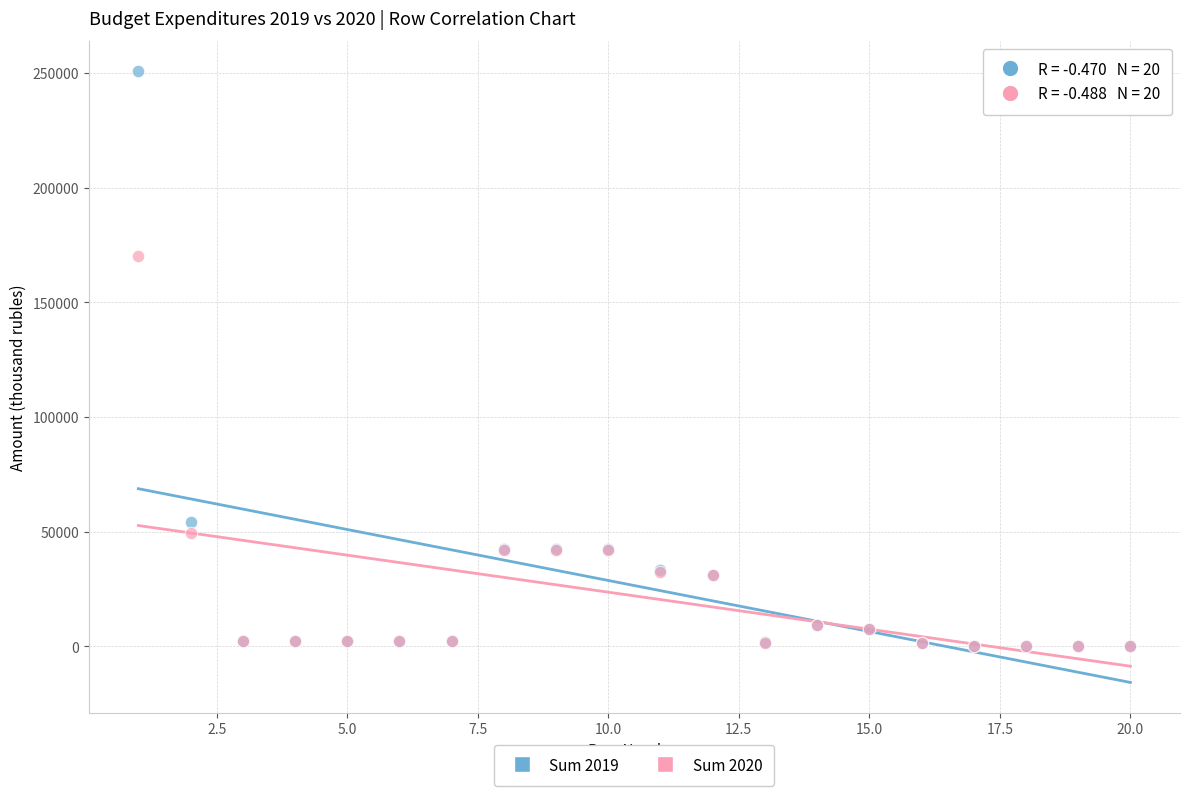

Across all series, what Y value is closest to 125376?

170187.6